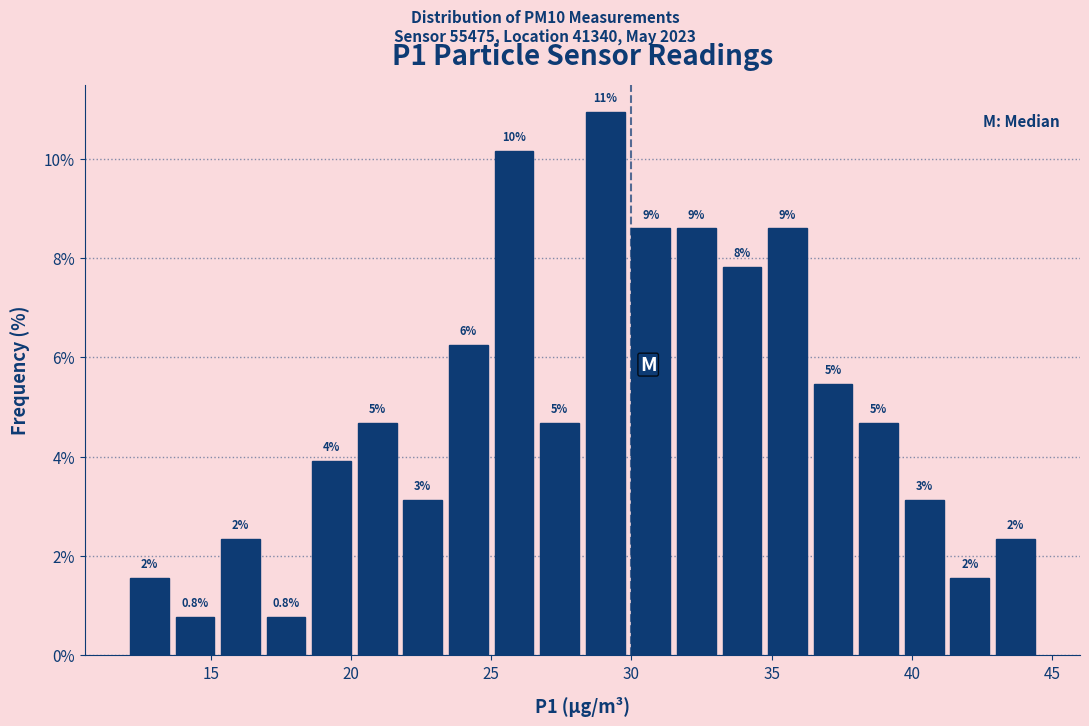

Read against the x-axis, roughly where is the centre of the tallest bar?

29.0